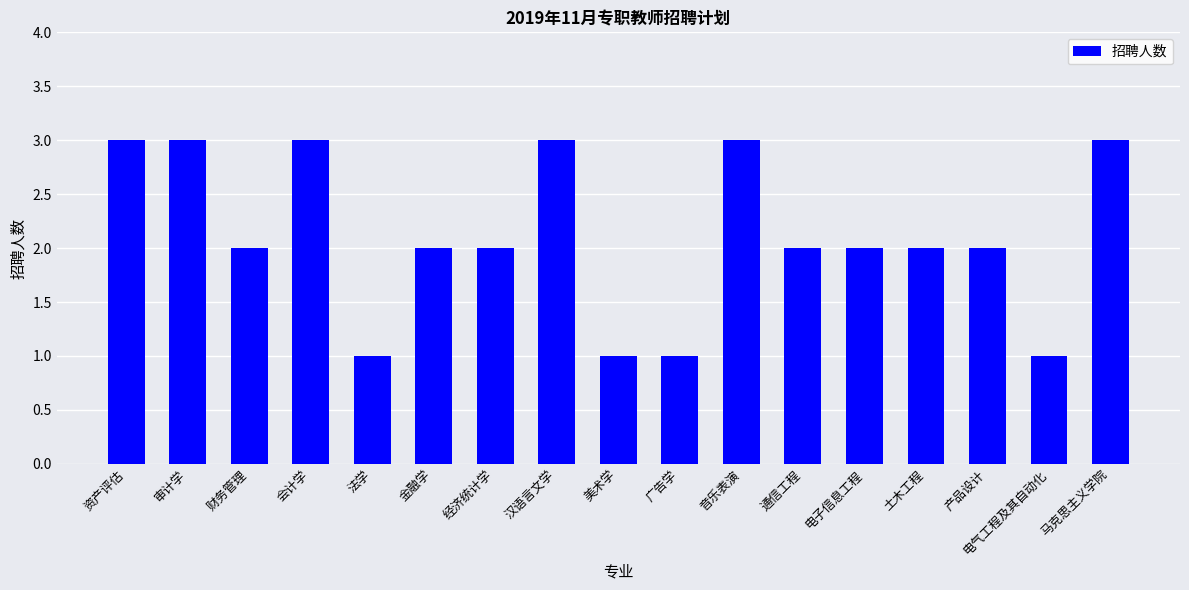

What is the smallest value displayed?

1